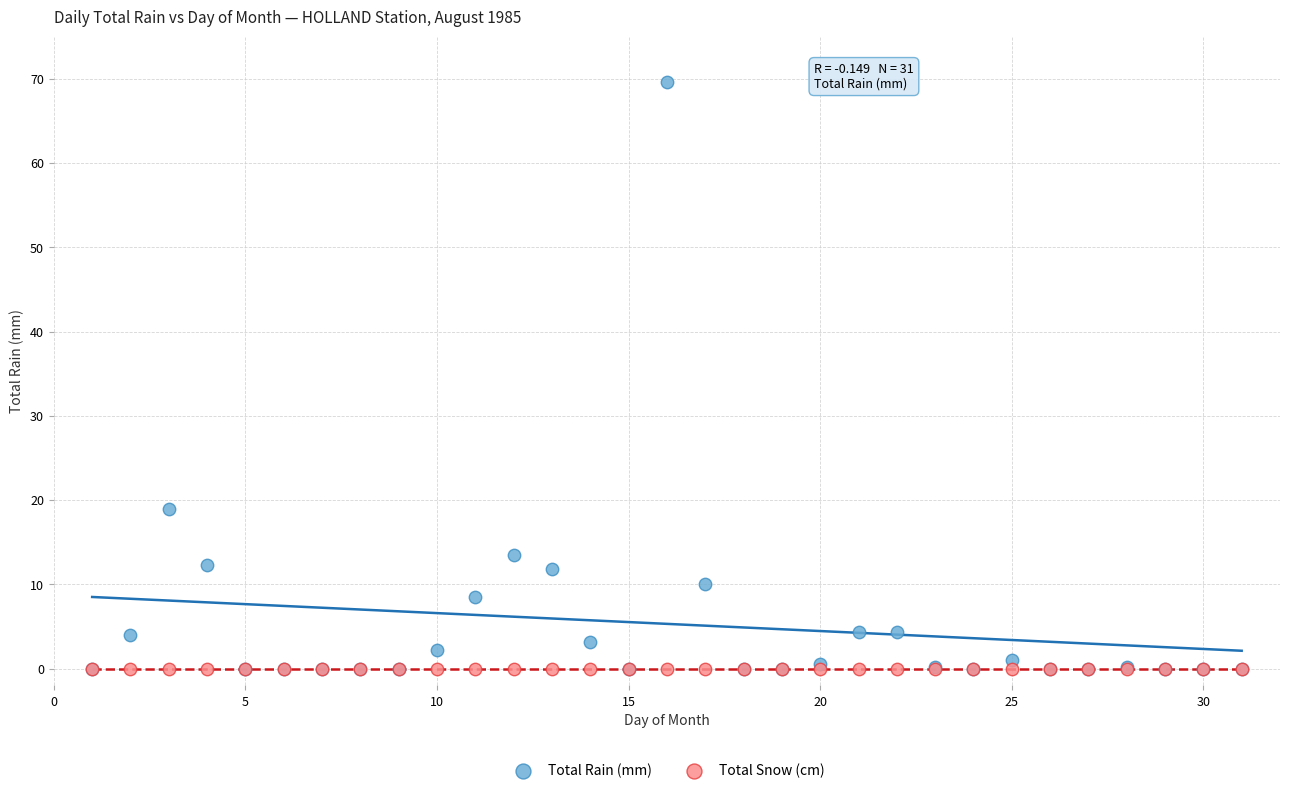

In the Total Rain (mm) series, what Y value is closest to 34?

18.9